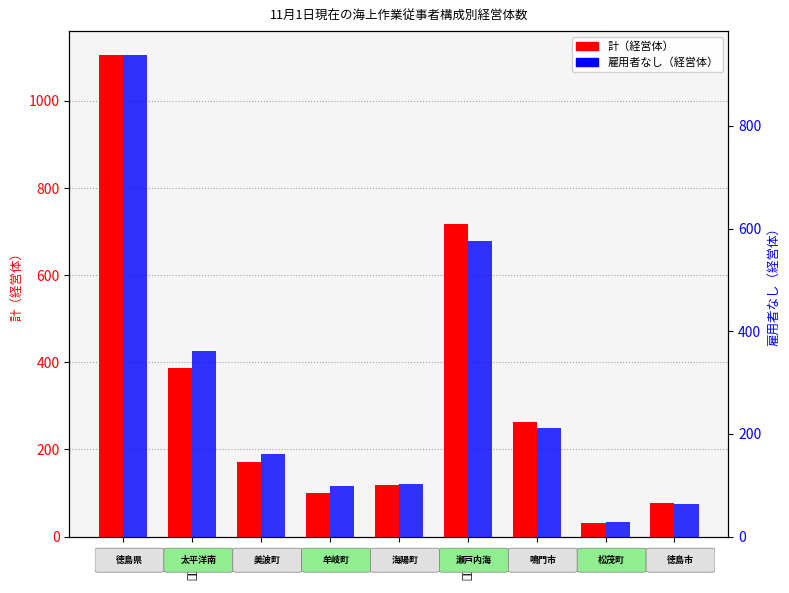

What is the difference between the second highest and second lowest values in the 計 series?

639